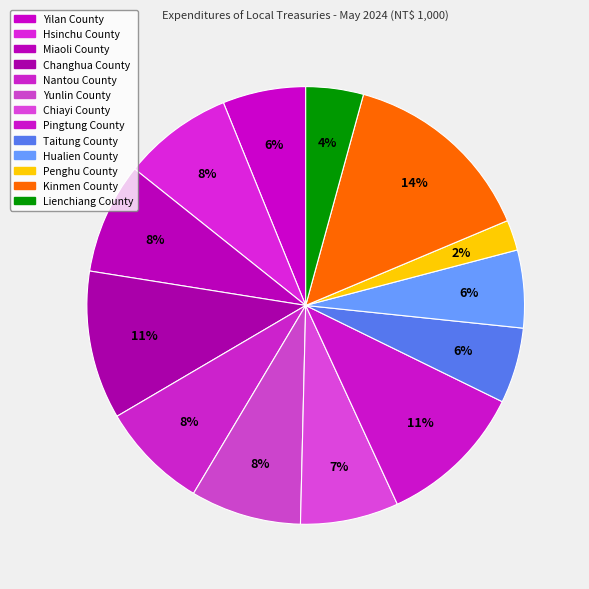

Count the number of slices in the pie.

13